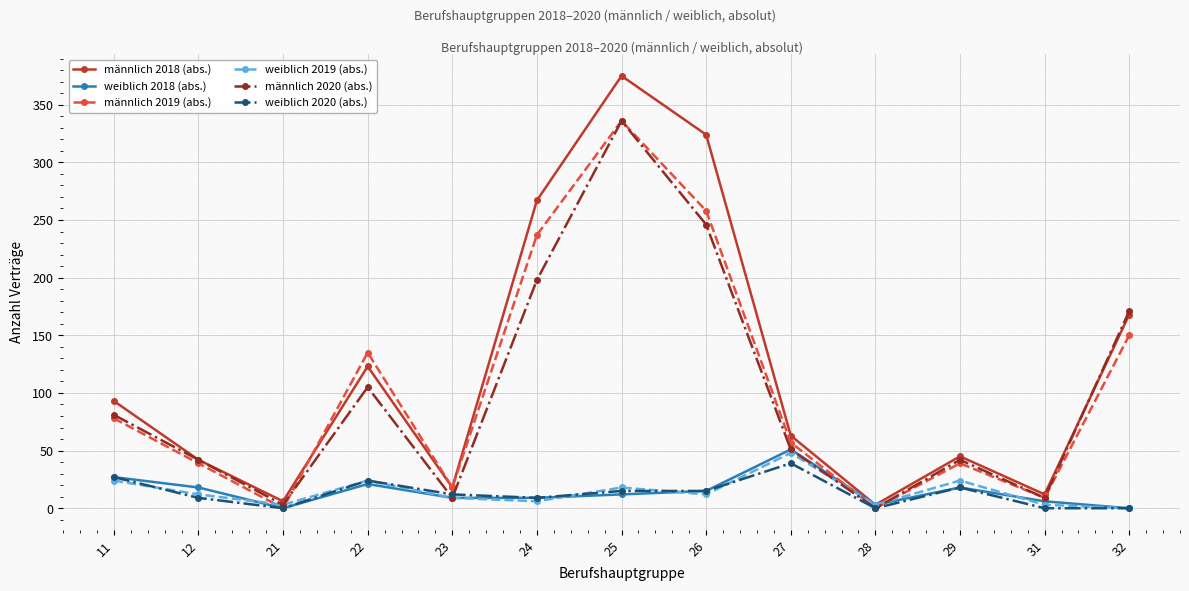

What is the difference between the männlich 2019 (abs.) values at 23 and 24?

219